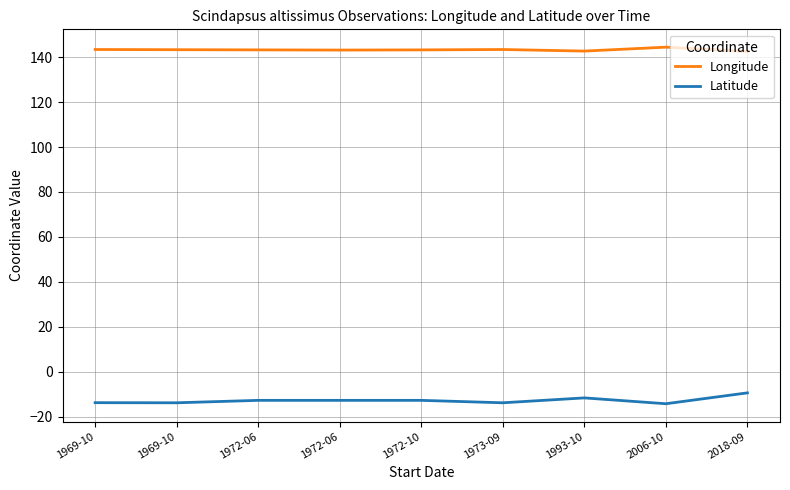

Read the Latitude value at 1972-10.

-12.8